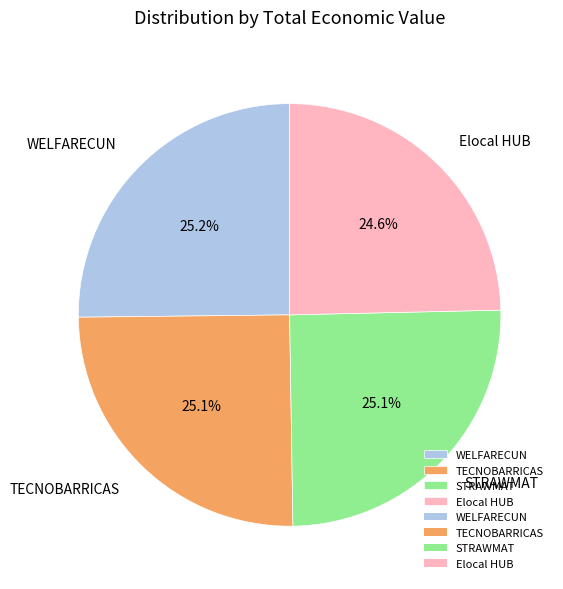

What is the ratio of the value at Elocal HUB to the value at WELFARECUN?

1.0